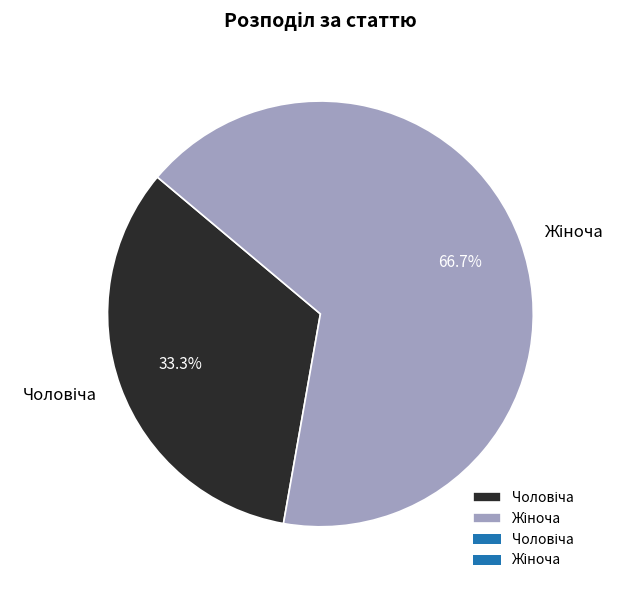

Is there a majority slice in this chart?

Yes